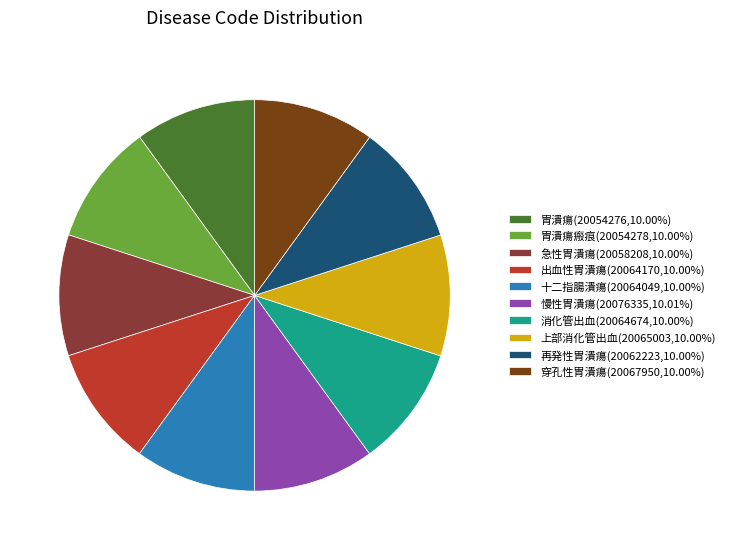

Is there any slice that represents more than half of the pie?

No